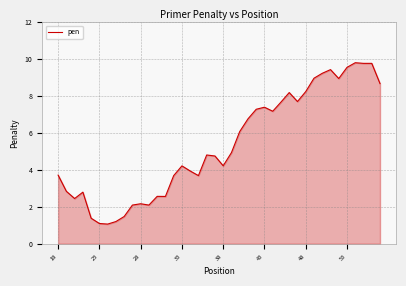

What is the smallest value displayed?

1.1